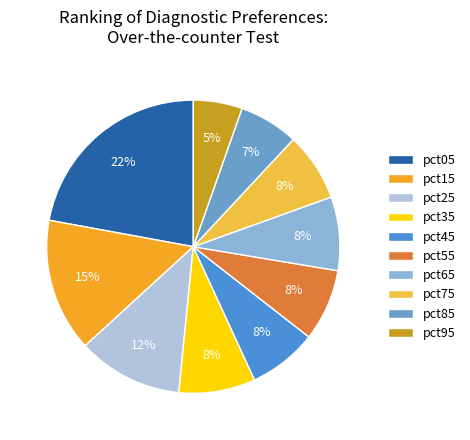

To the nearest percent, what is the difference between the pct55 and pct05 slice percentages?

14%